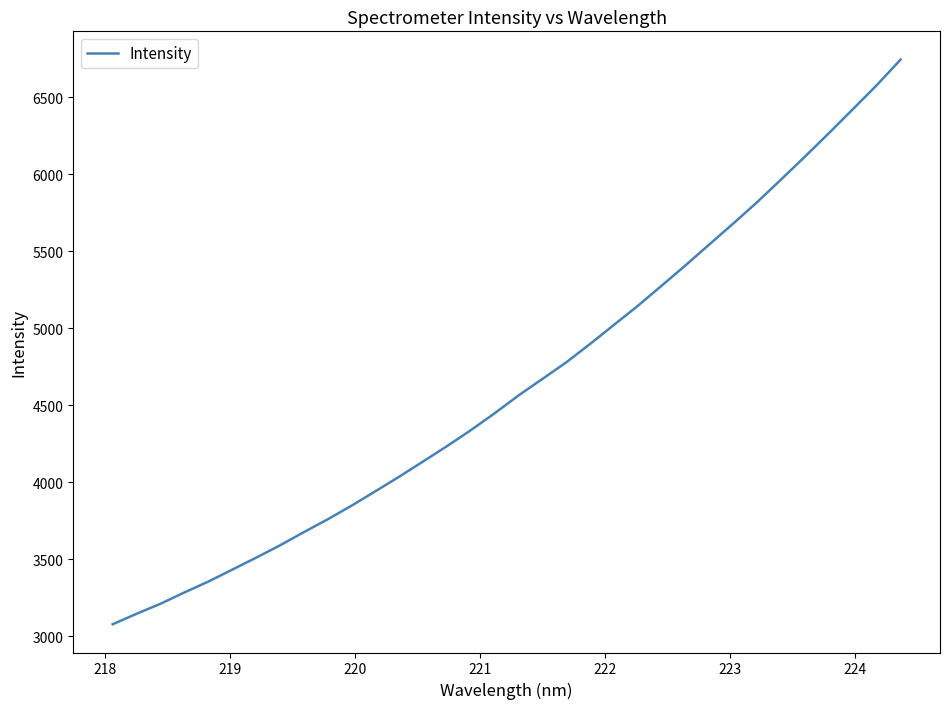

What is the greatest value displayed?

6742.9